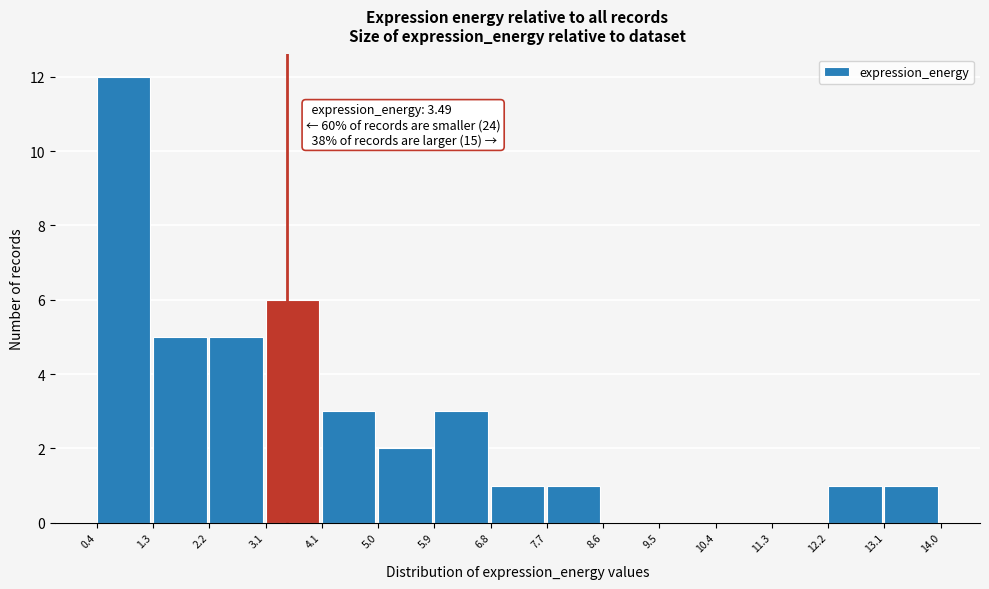

Which range on the x-axis has the tallest bar?

0.4 to 1.3